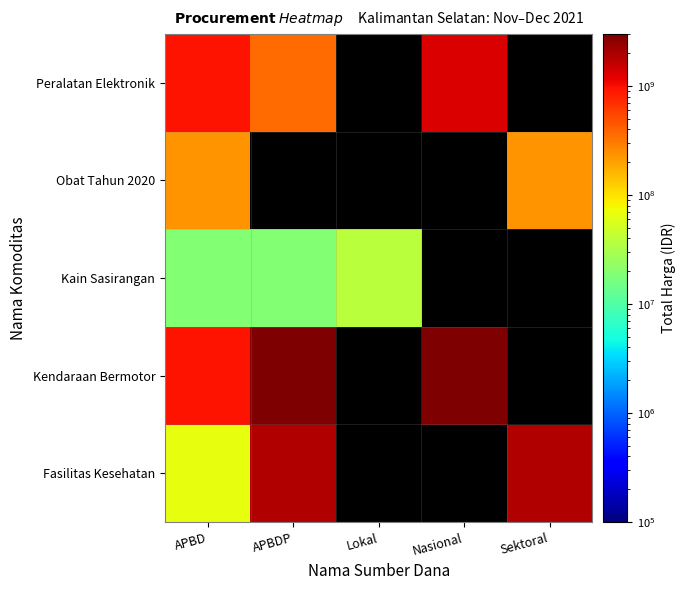

What is the minimum value for Kain Sasirangan?

18900000.0